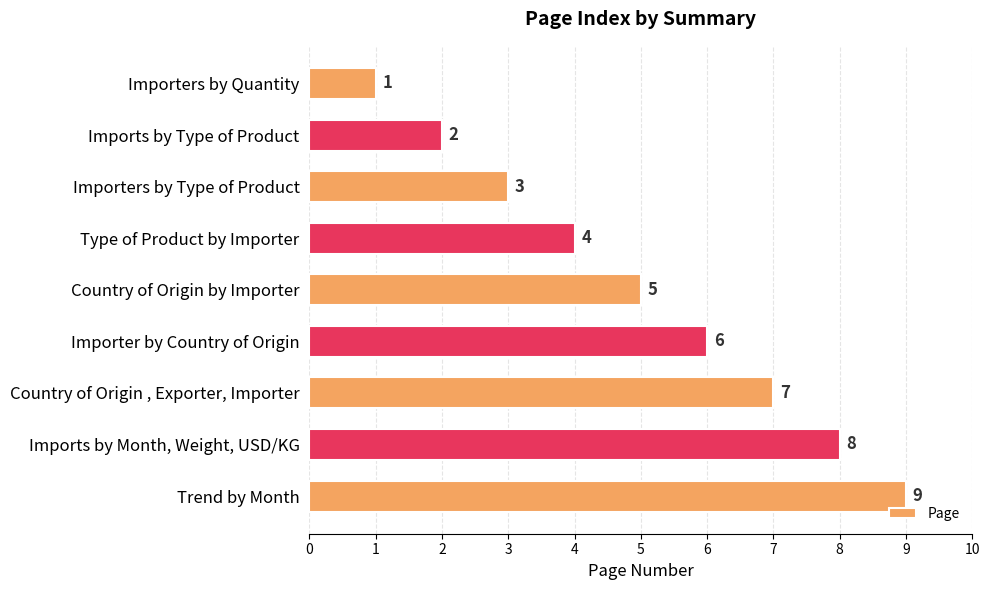

How many values are between 3 and 7?

5